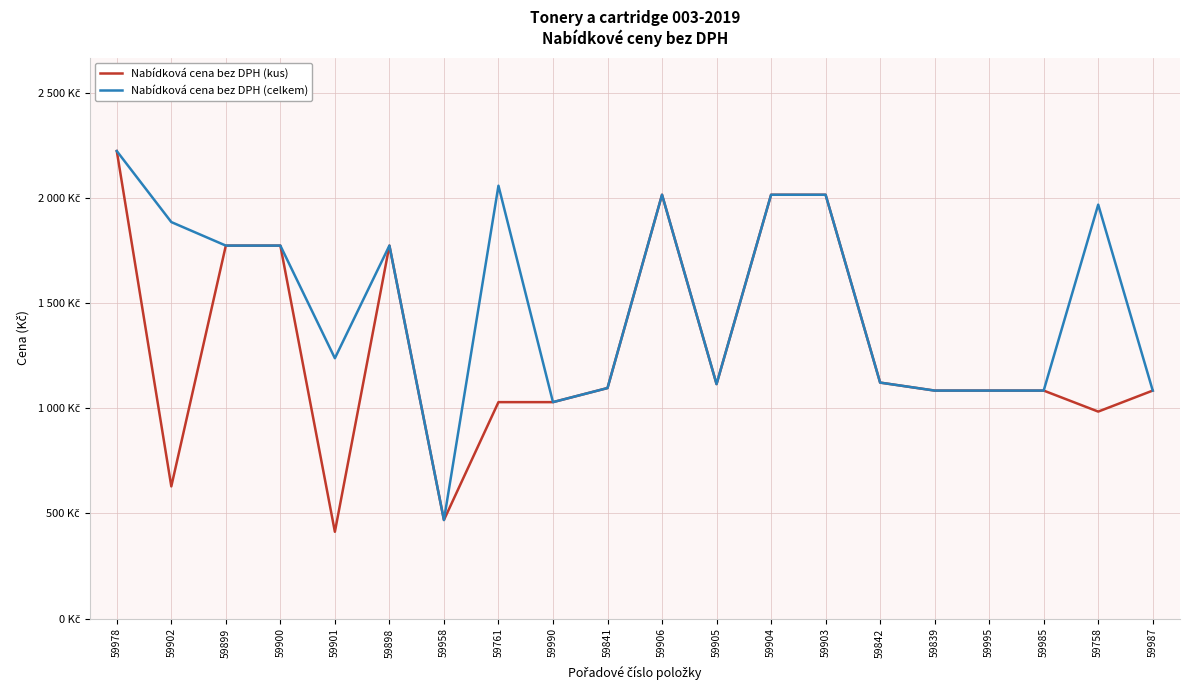

Which series changed the most between 59899 and 59839?

Nabídková cena bez DPH (kus)